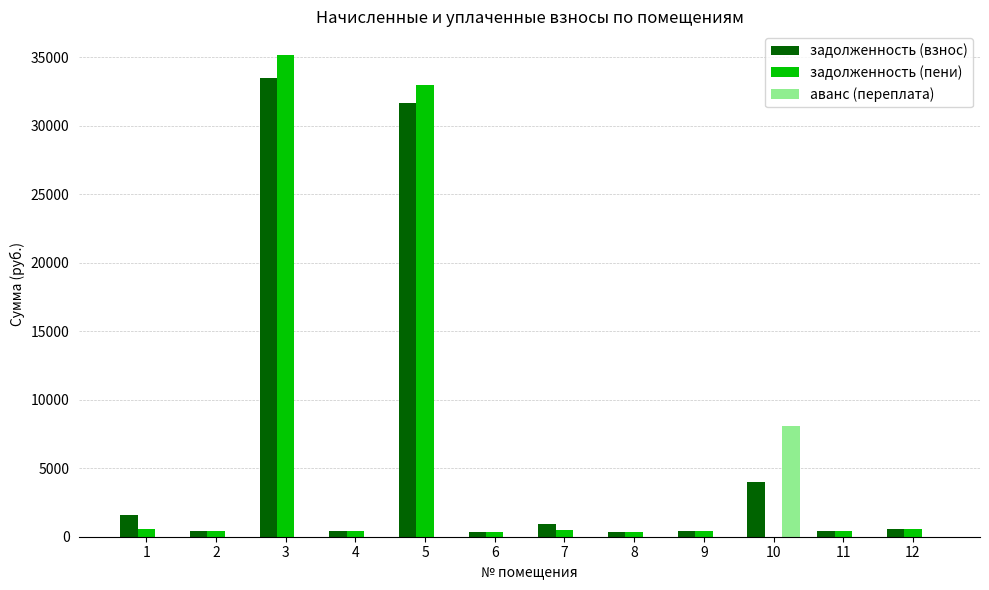

What is the maximum value for аванс (переплата)?

8078.1